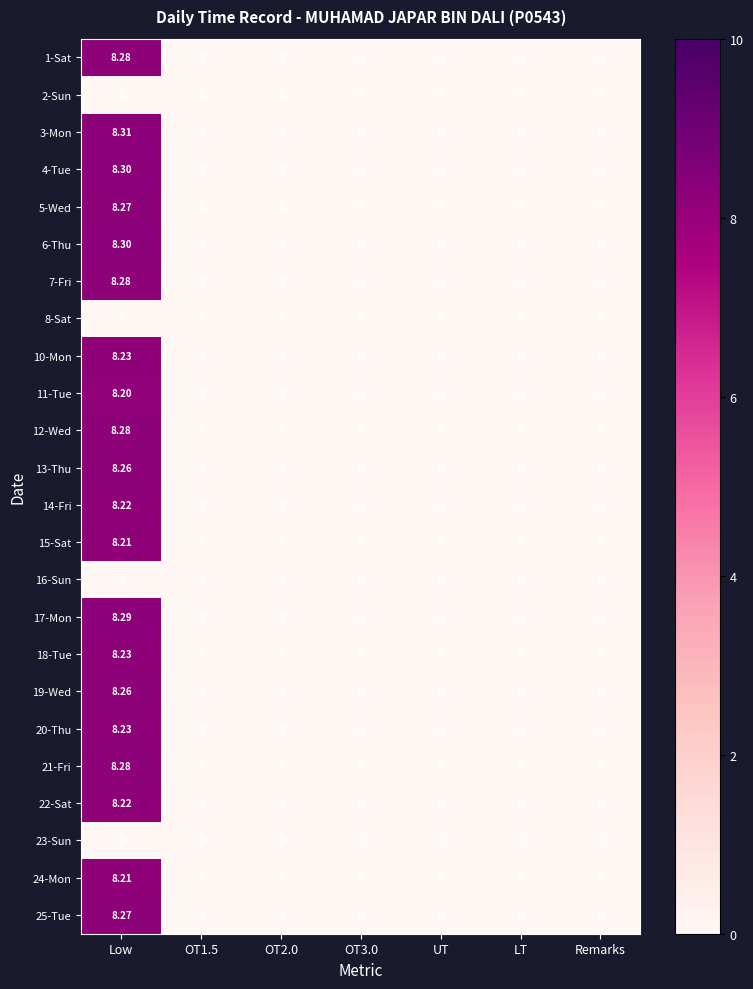

Is the value of 12-Wed at Low greater than the value of 20-Thu at Remarks?

Yes